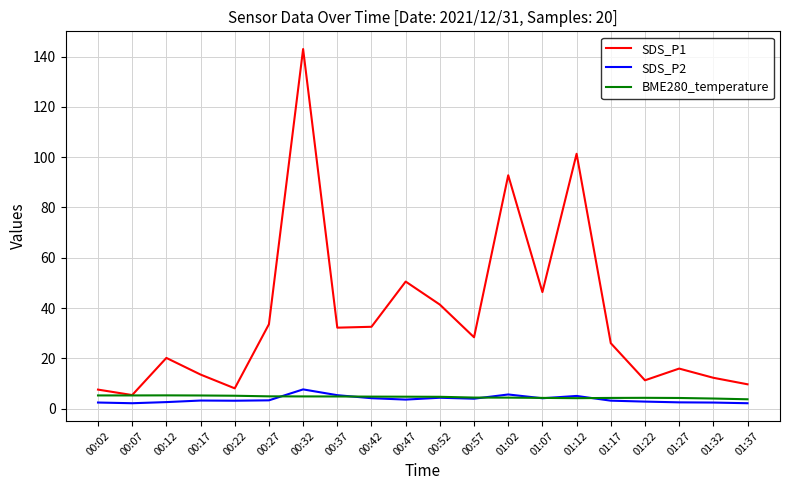

What are all the series names shown in the legend?

SDS_P1, SDS_P2, BME280_temperature